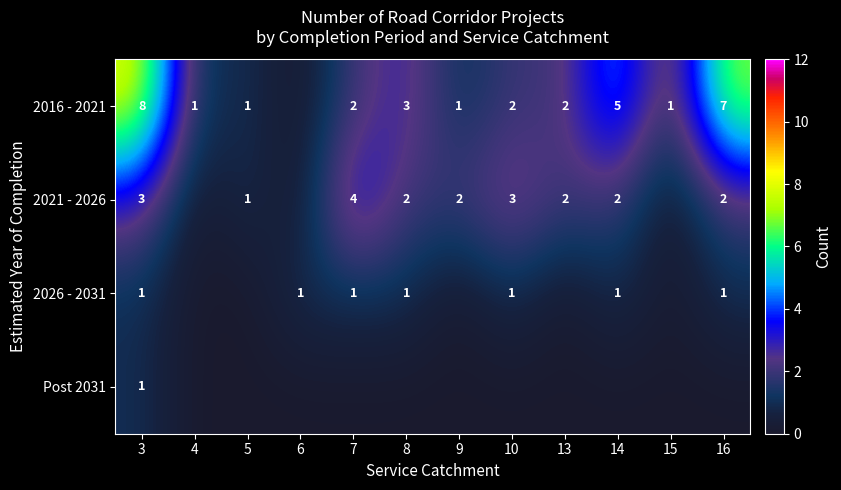

What is the total value across all series at 3?

13